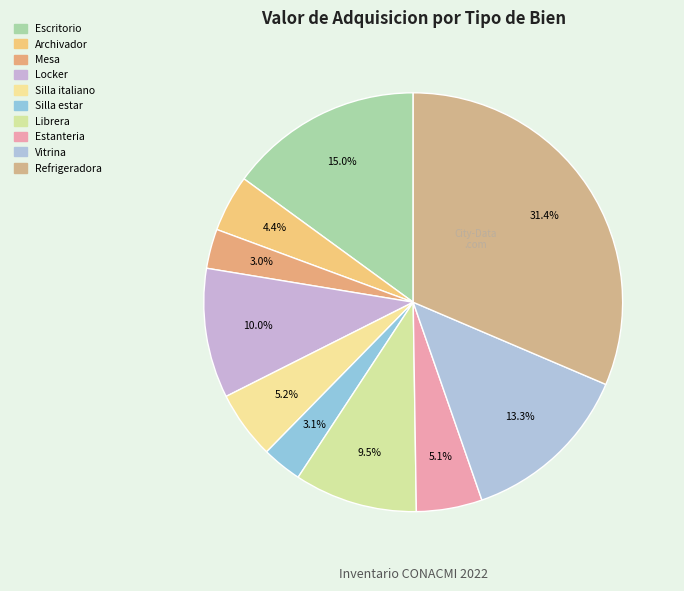

How many slices are in this pie chart?

10